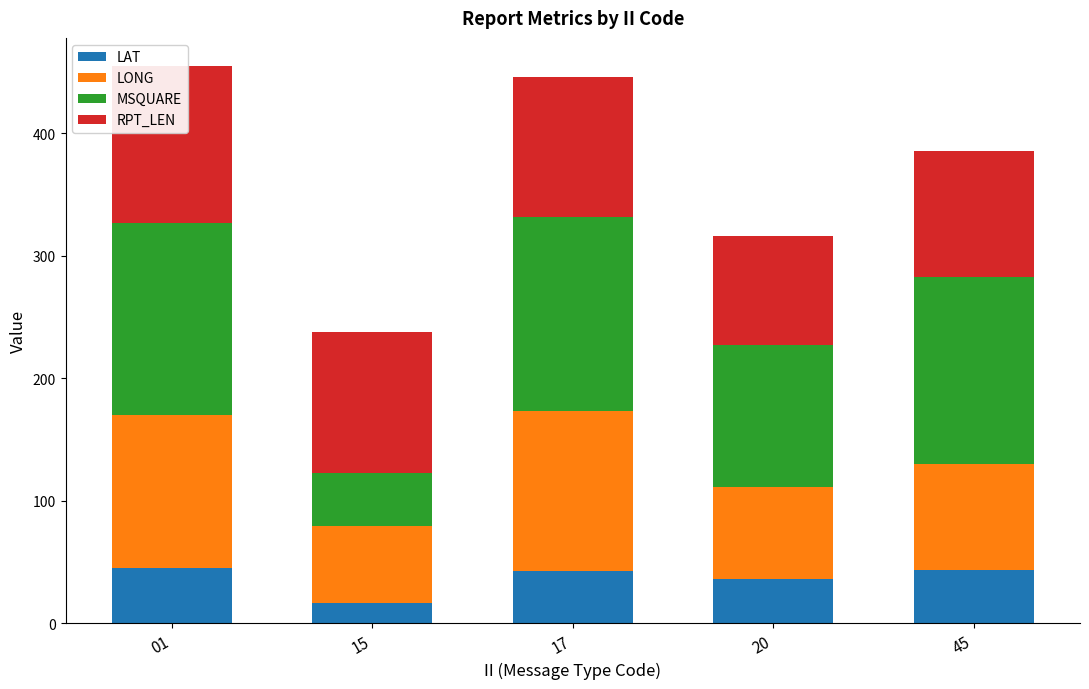

Which series changed the most between 17 and 20?

LONG